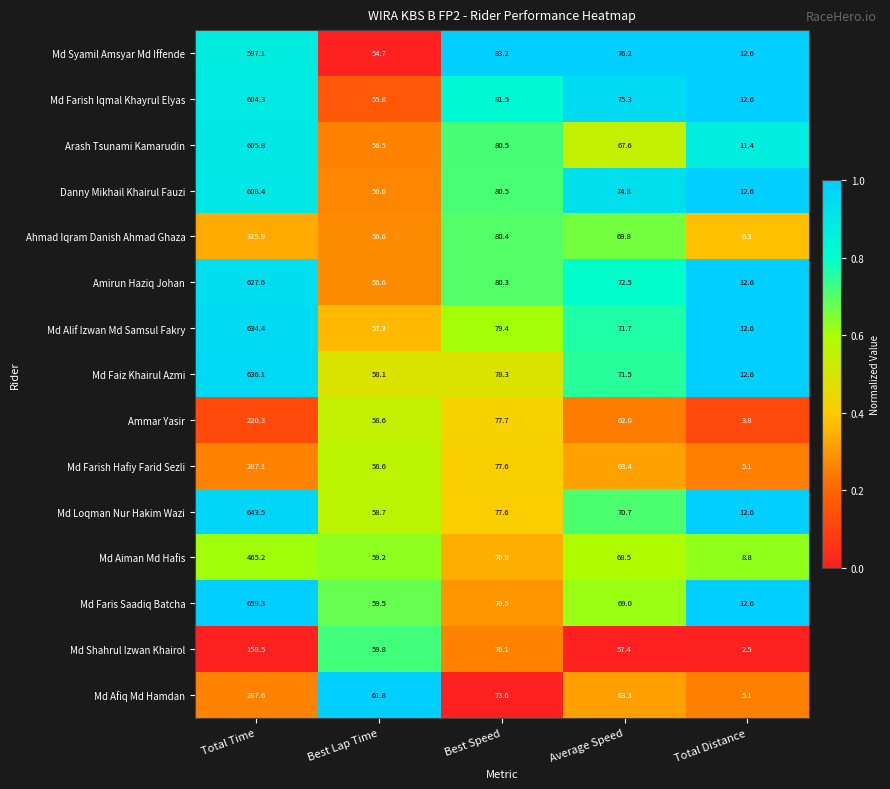

How many distinct data groups are displayed?

15